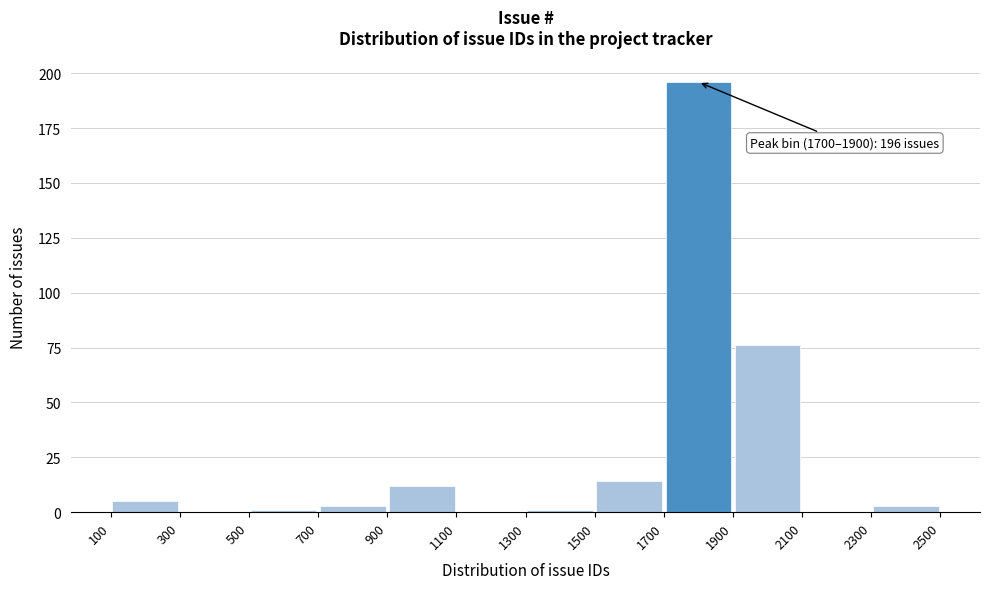

Over which range of the x-axis is the bar tallest?

1700 to 1900